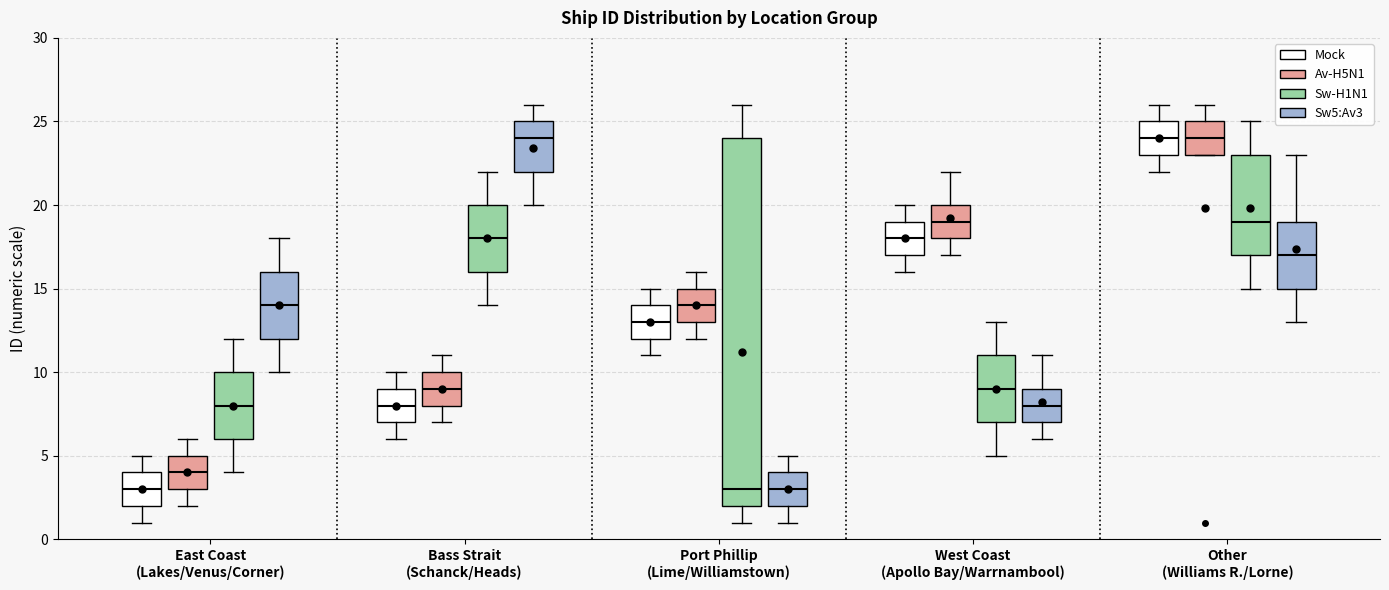

Where is the lower edge of the box for Port Phillip (Lime/Williamstown) (Sw-H1N1) on the y-axis? The values are not printed on the chart, so give them approximately, as read against the axis.

2